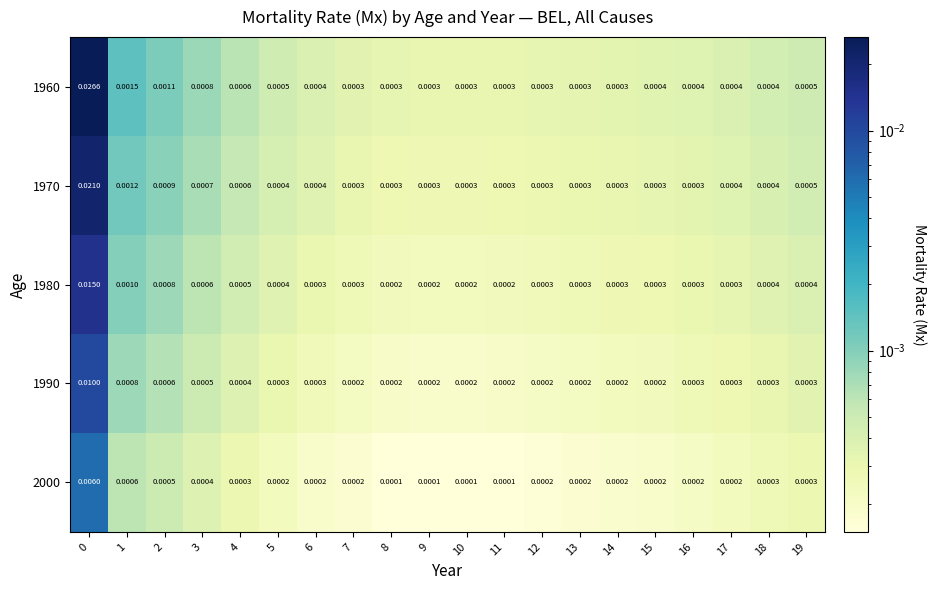

Is the value of 1980 at 8 greater than the value of 1970 at 3?

No